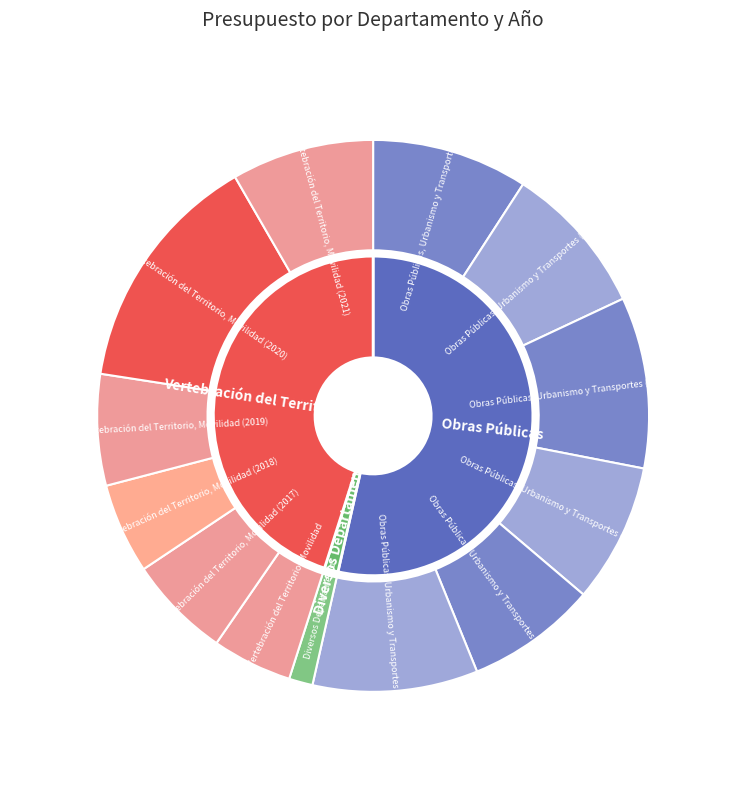

What is the largest slice in the pie chart?

Vertebración del Territorio, Movilidad (2020)